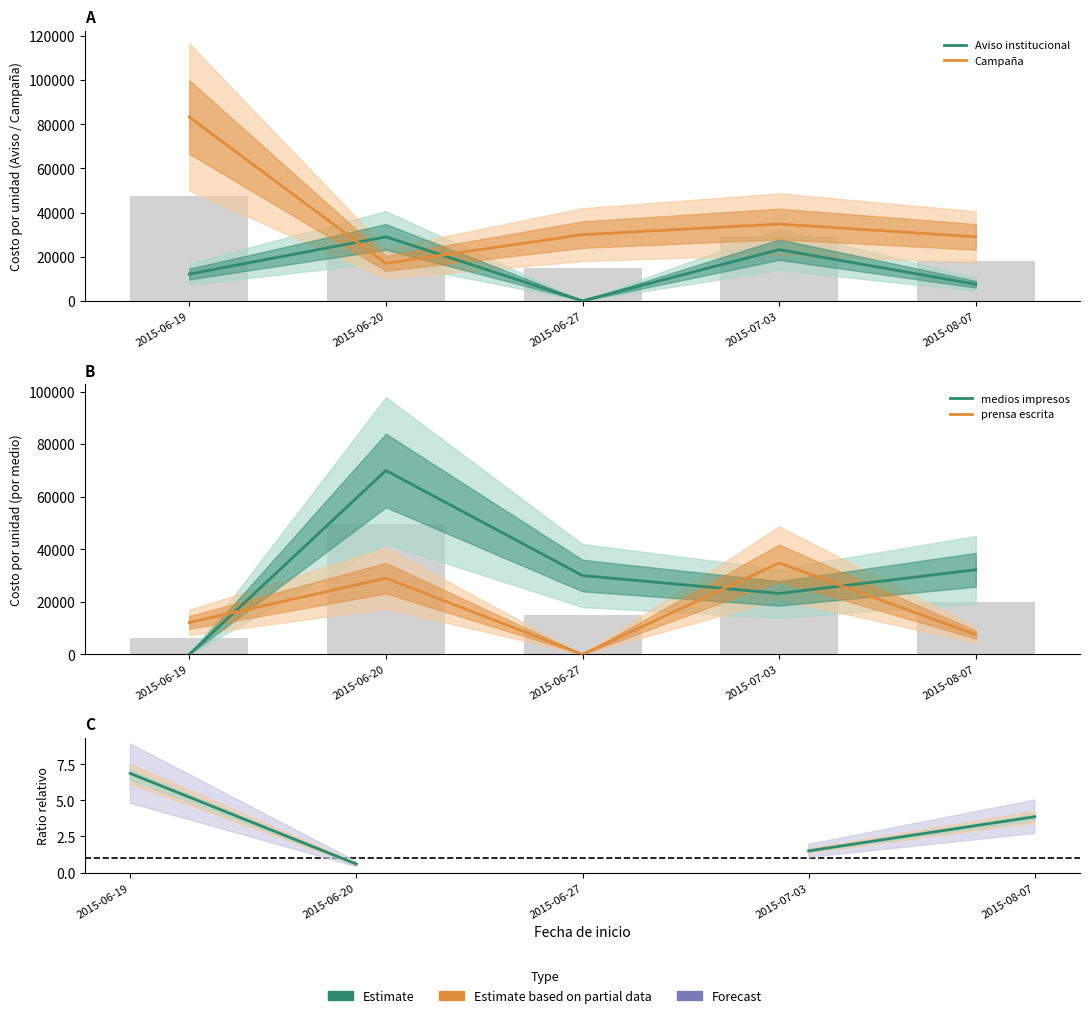

Which series has the largest total across all categories?

Campaña